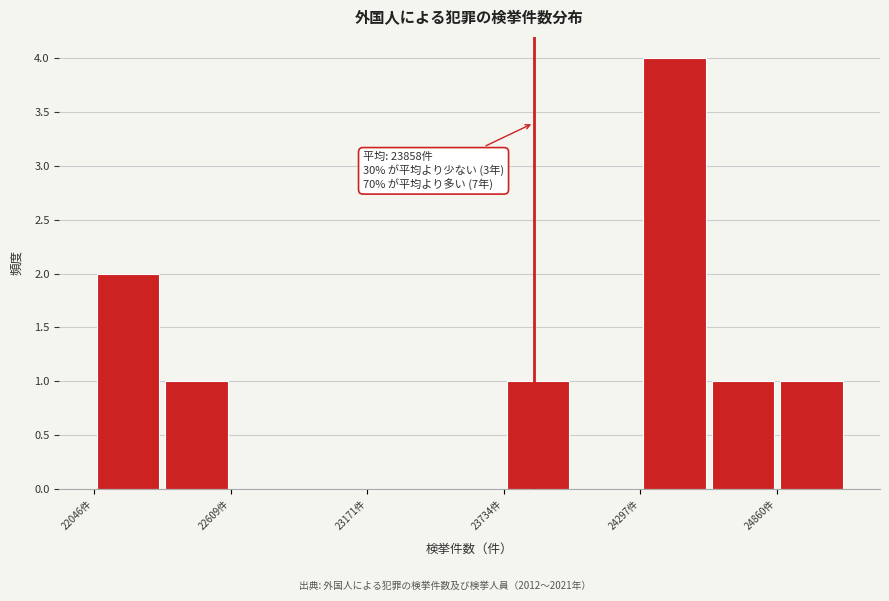

Read against the x-axis, roughly where is the centre of the tallest bar?

24400